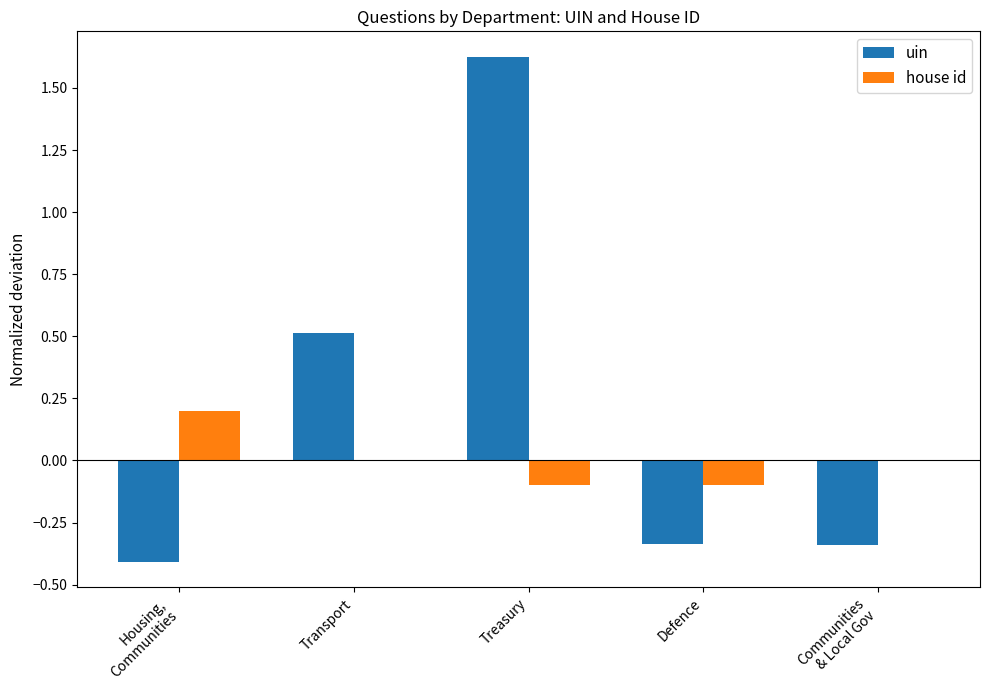

Which label corresponds to the largest value in the chart?

Treasury